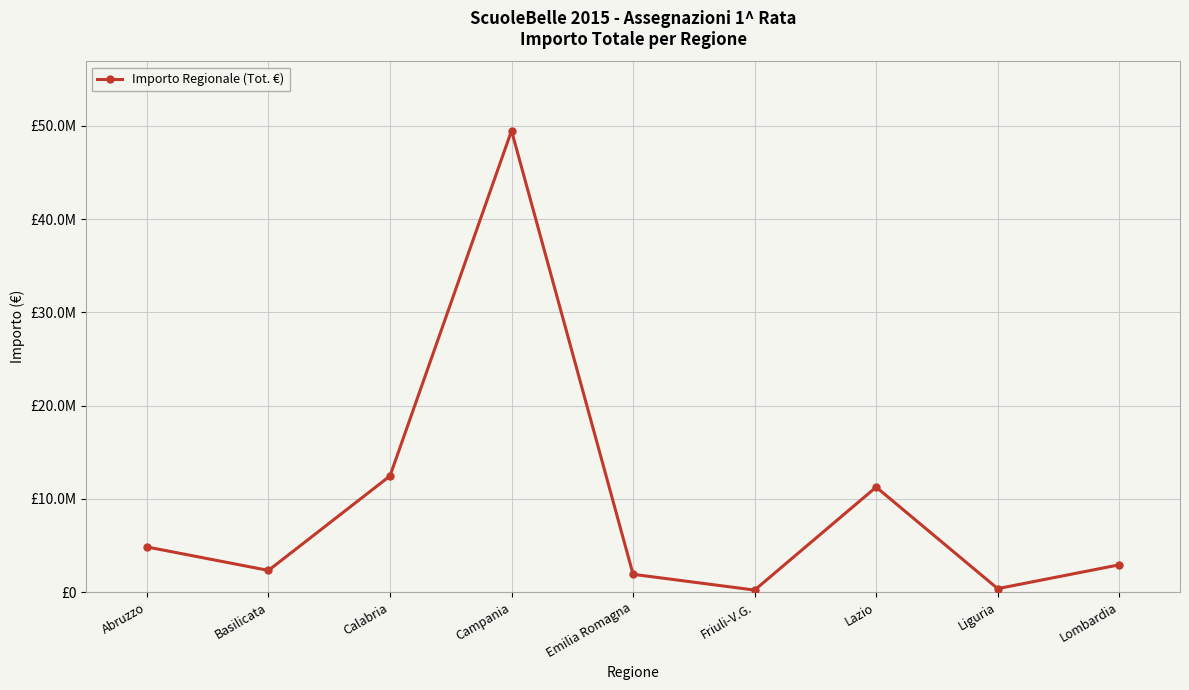

What is the label of the 6th point from the right?

Campania